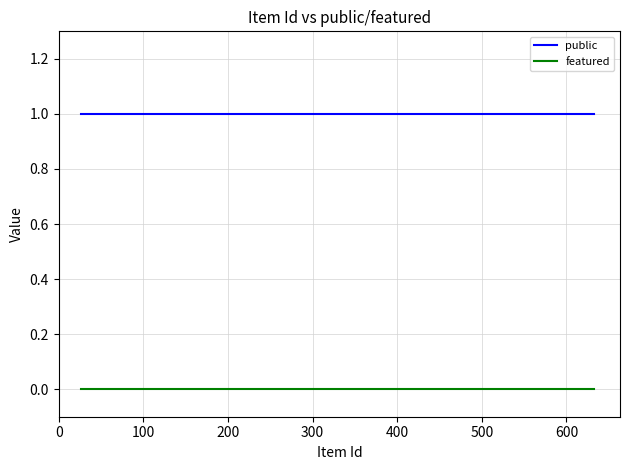

List the series in order of their peak value, lowest first.

featured, public